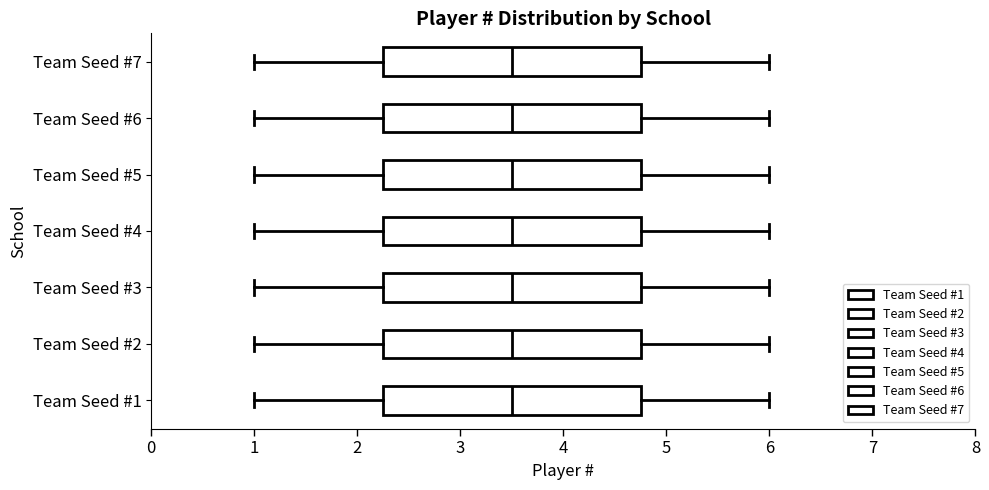

Where is the right edge of the box for Team Seed #1 on the x-axis? The values are not printed on the chart, so give them approximately, as read against the axis.

4.8